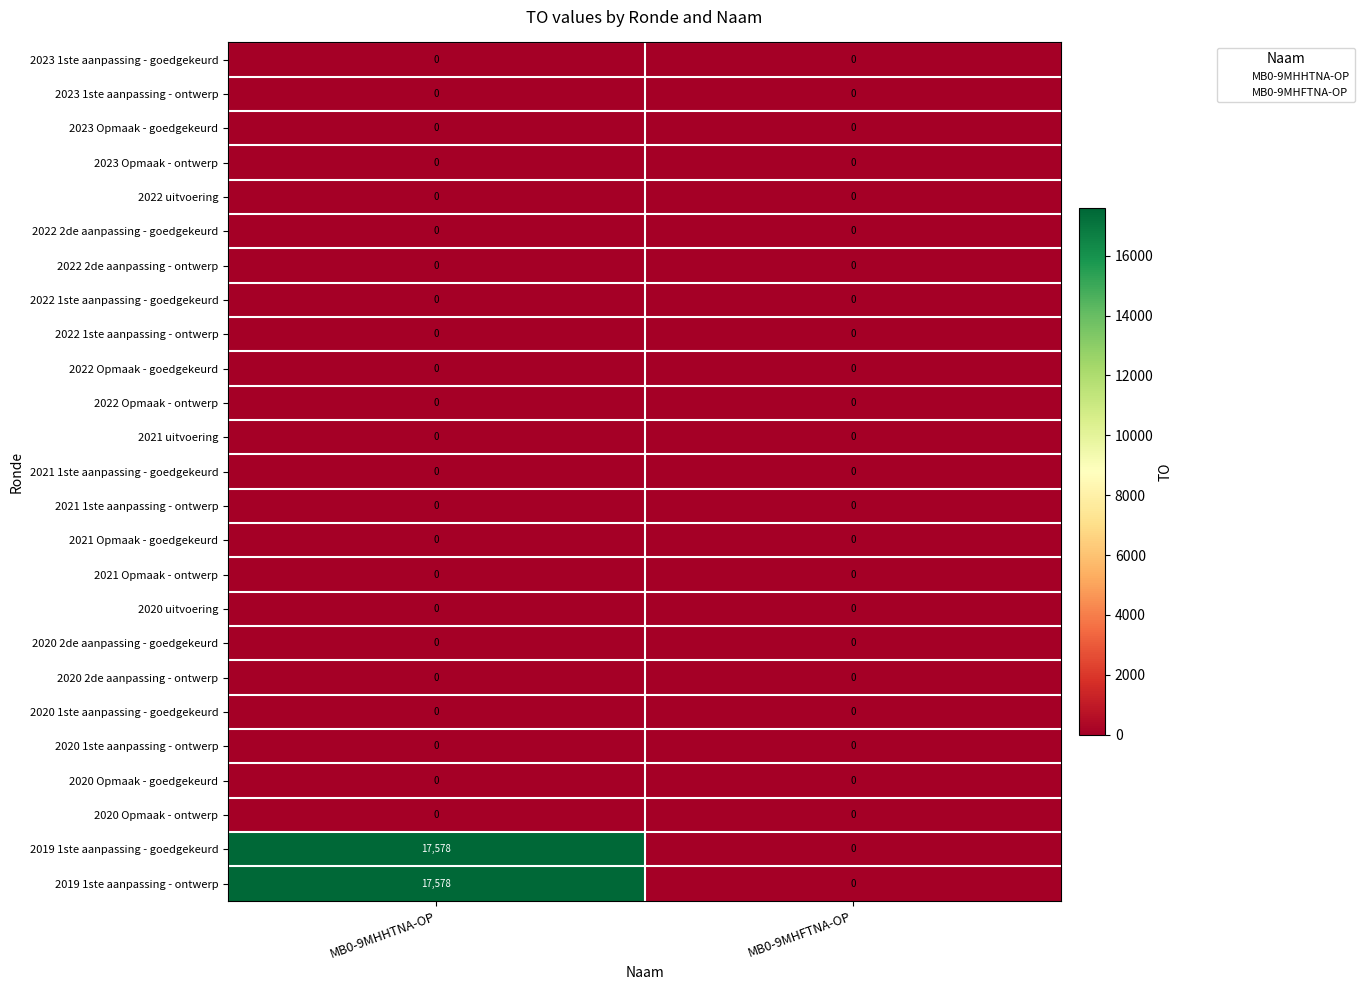

What is the total value across all series at MB0-9MHHTNA-OP?

35156